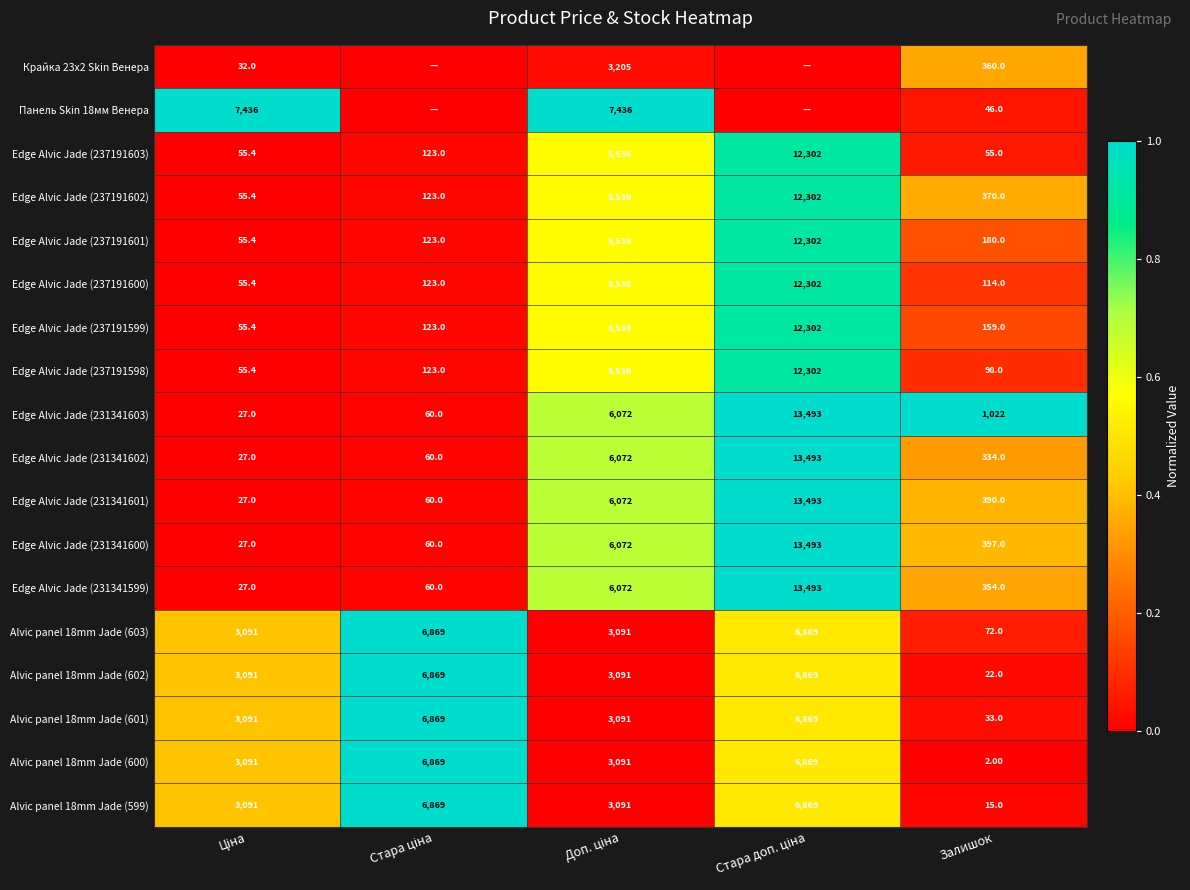

What is the sum of all Edge Alvic Jade (231341602) values?

19986.0